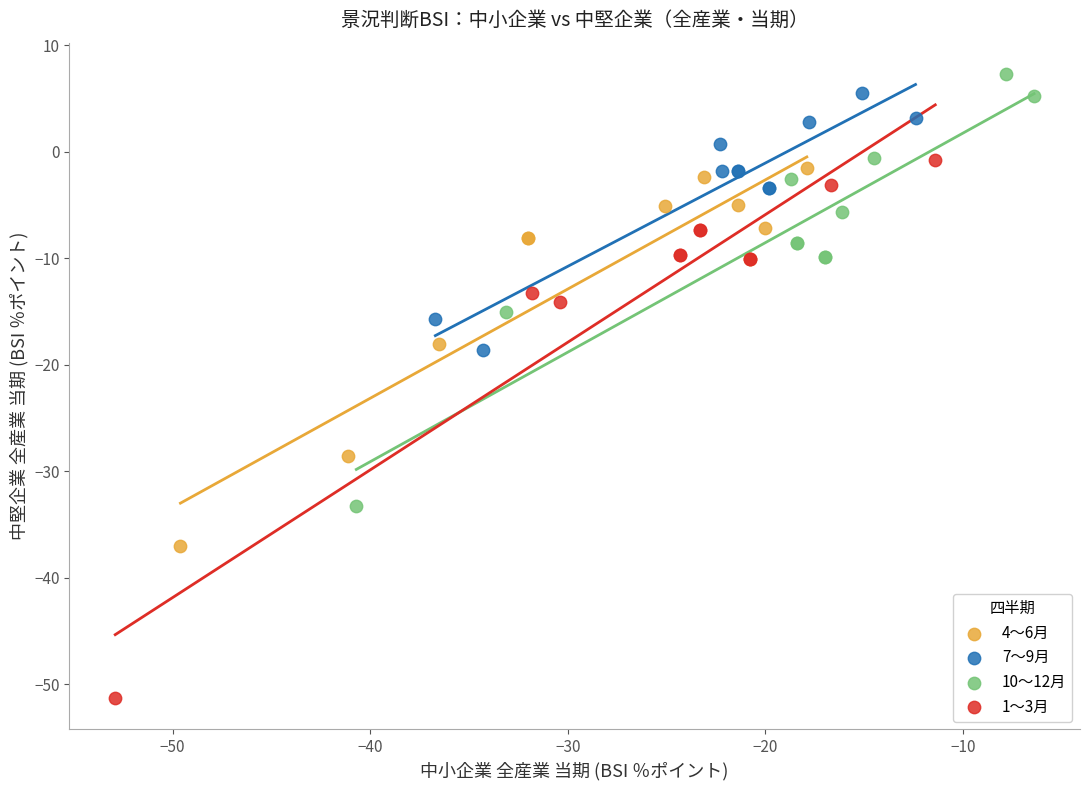

Which series contains the highest Y value?

10～12月